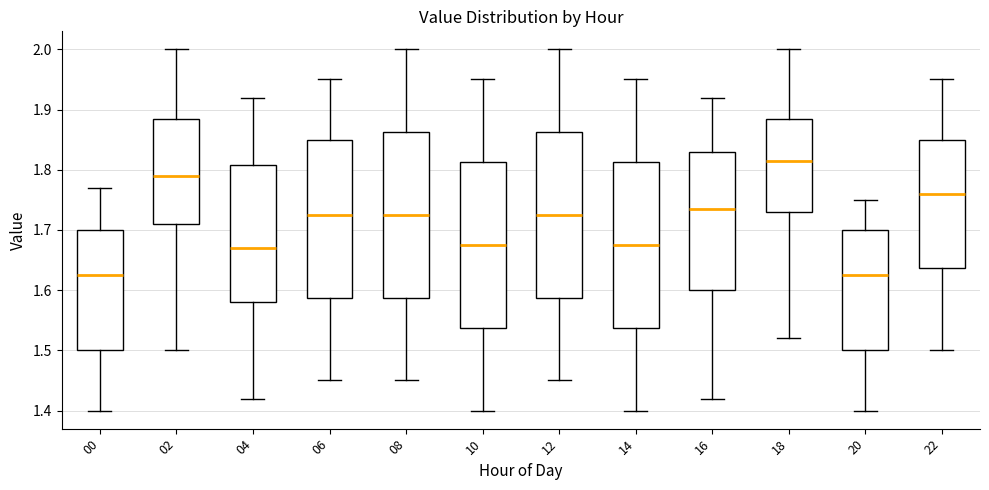

Reading left to right, transcribe this box plot: for each box, give where its median line is, the range the box spans, and where its two whiskers end, as read against the y-axis. The values are not printed on the chart, so give them approximately, as read against the axis.

00: median 1.63, box 1.50 to 1.70, whiskers 1.40 to 1.77
02: median 1.79, box 1.71 to 1.89, whiskers 1.50 to 2.00
04: median 1.67, box 1.58 to 1.81, whiskers 1.42 to 1.92
06: median 1.73, box 1.59 to 1.85, whiskers 1.45 to 1.95
08: median 1.73, box 1.59 to 1.86, whiskers 1.45 to 2.00
10: median 1.68, box 1.54 to 1.81, whiskers 1.40 to 1.95
12: median 1.73, box 1.59 to 1.86, whiskers 1.45 to 2.00
14: median 1.68, box 1.54 to 1.81, whiskers 1.40 to 1.95
16: median 1.74, box 1.60 to 1.83, whiskers 1.42 to 1.92
18: median 1.82, box 1.73 to 1.89, whiskers 1.52 to 2.00
20: median 1.63, box 1.50 to 1.70, whiskers 1.40 to 1.75
22: median 1.76, box 1.64 to 1.85, whiskers 1.50 to 1.95